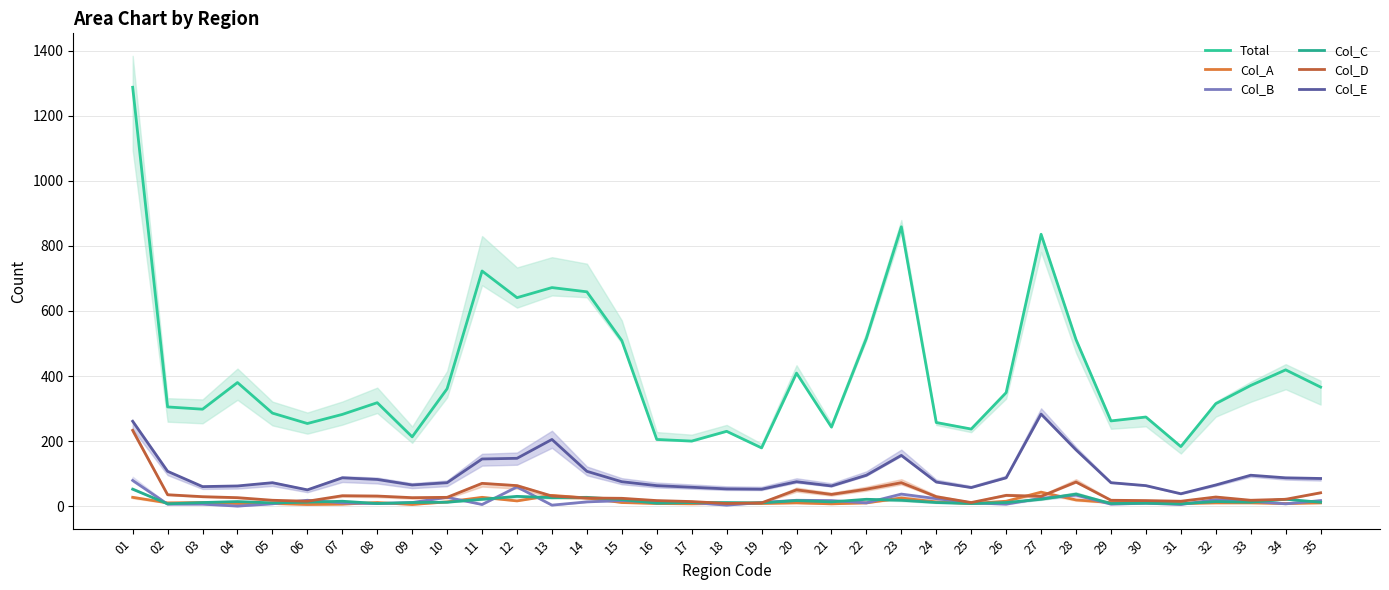

Rank the series at 28 from lowest to highest value.

Col_A, Col_B, Col_C, Col_D, Col_E, Total